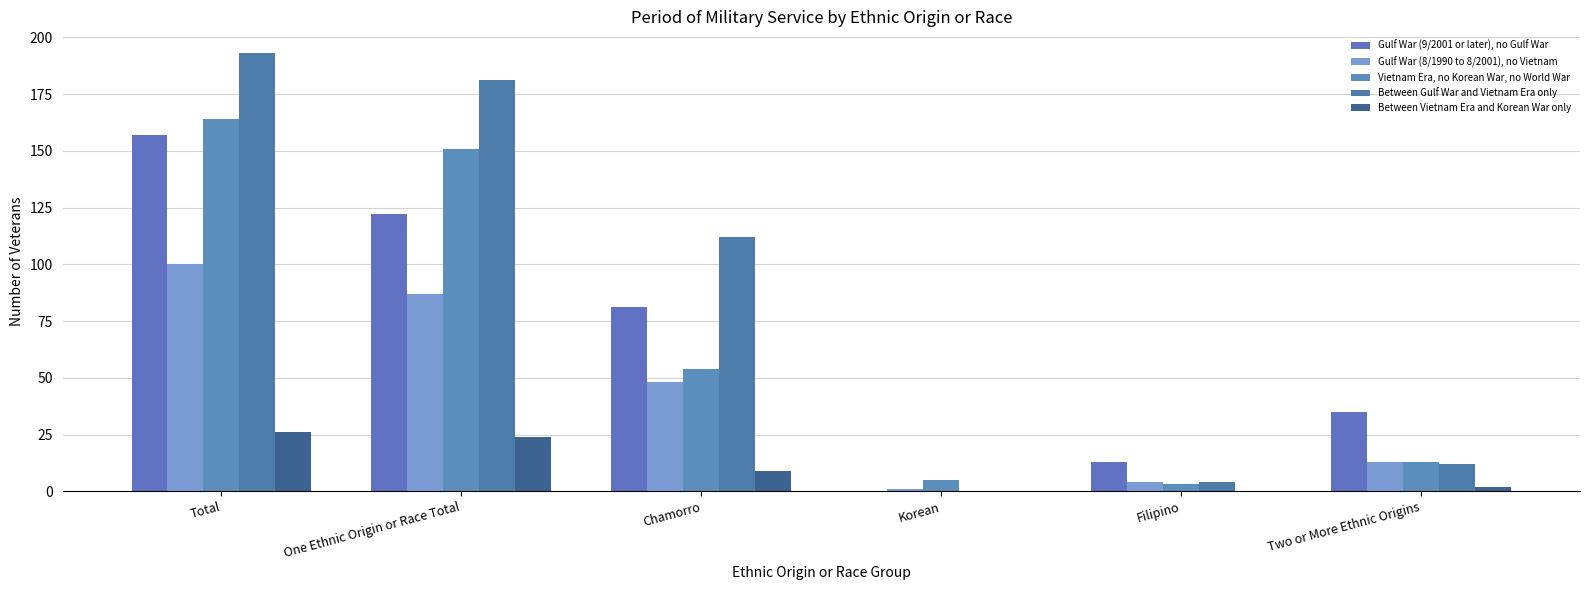

How many groups of bars are there?

6